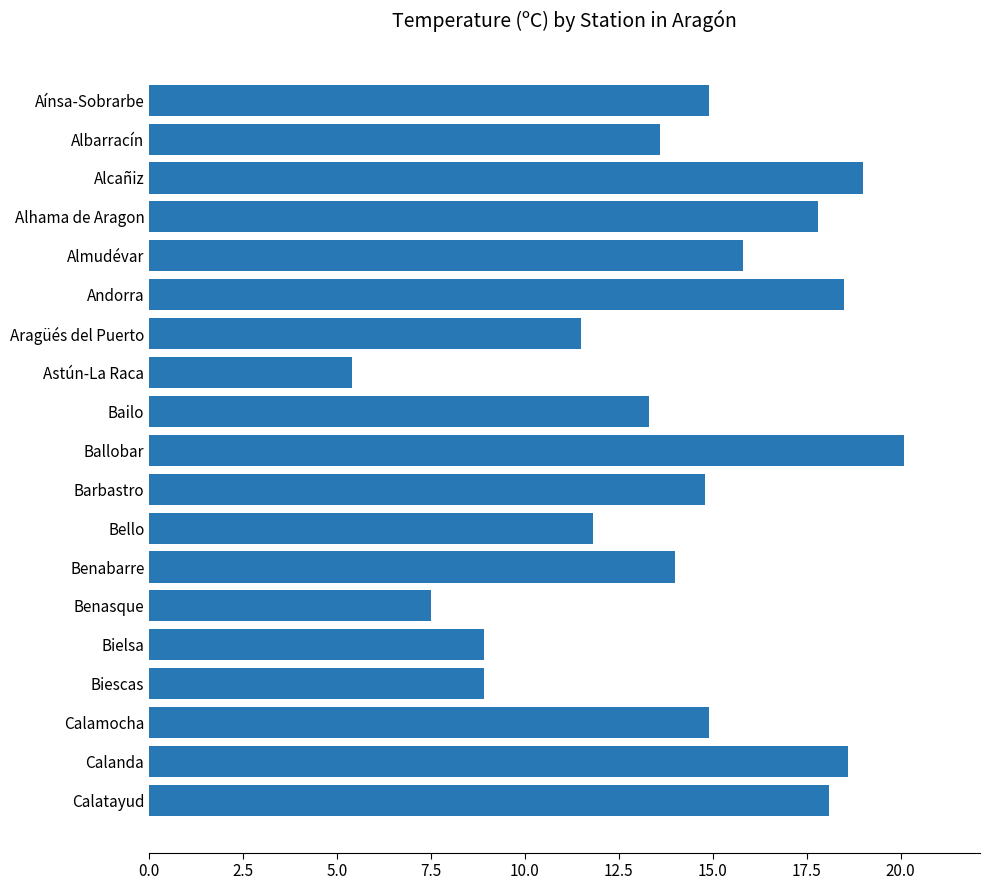

What is the label of the 17th bar from the bottom?

Alcañiz